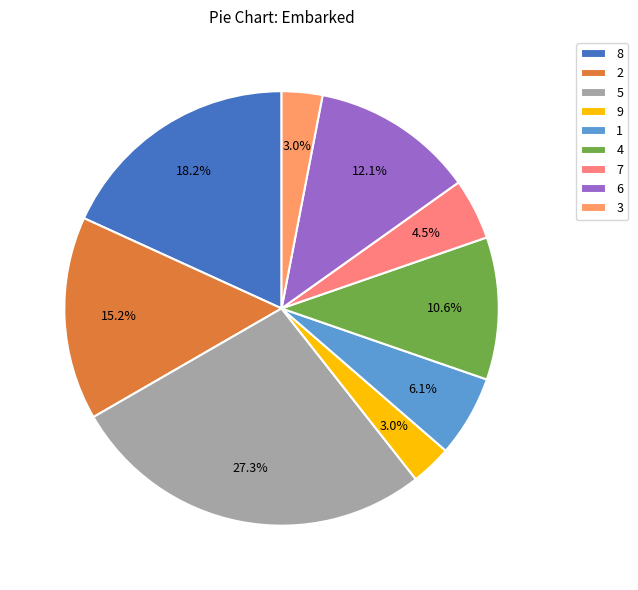

Is it true that 2 is 15% of the pie?

False